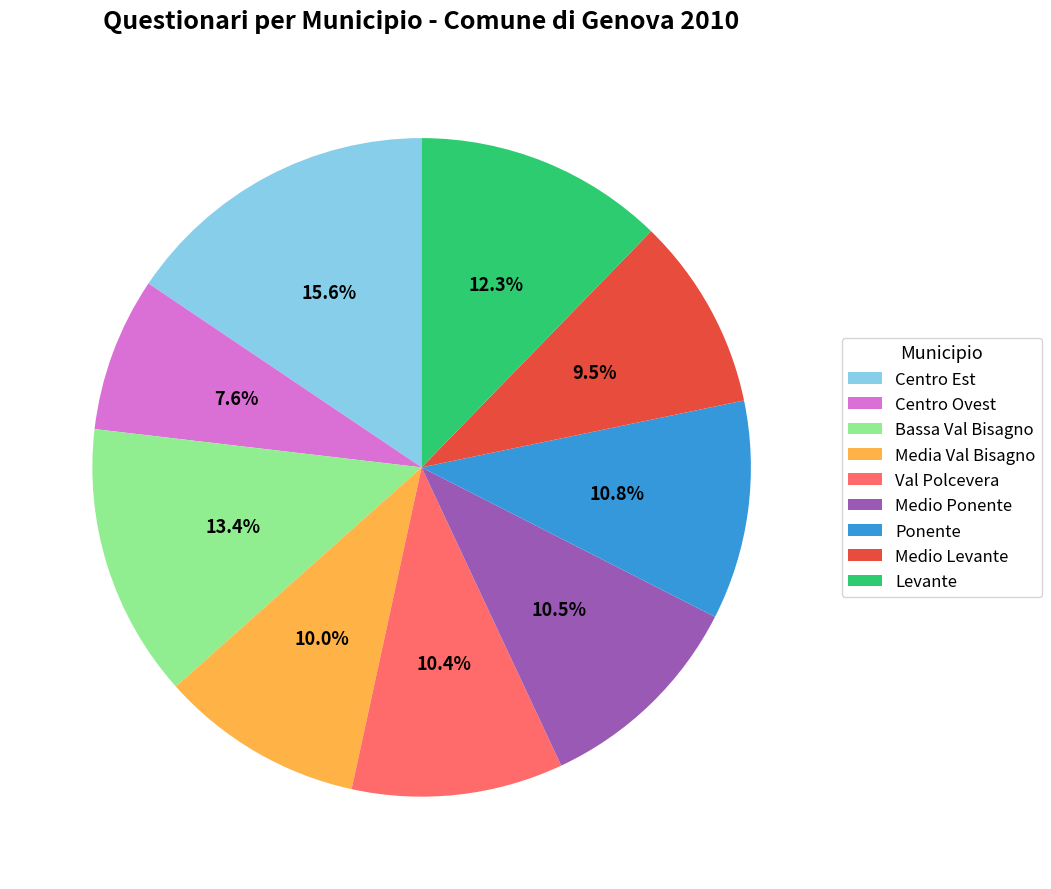

Which has a higher value, Media Val Bisagno or Bassa Val Bisagno?

Bassa Val Bisagno